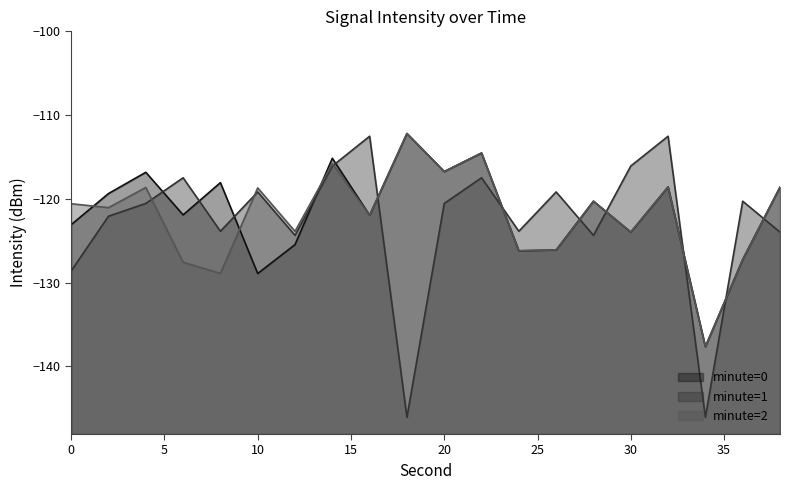

What is the difference between the maximum and second lowest values in the minute=2 series?

16.7